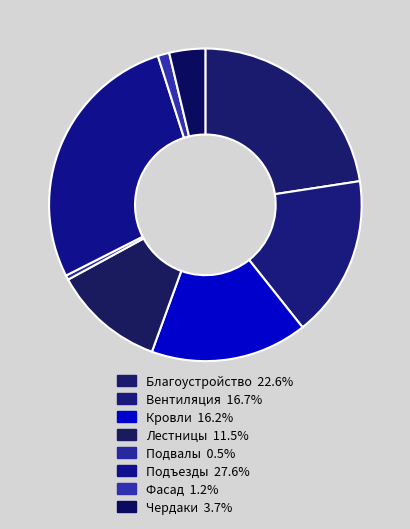

What is the largest slice in the pie chart?

Подъезды